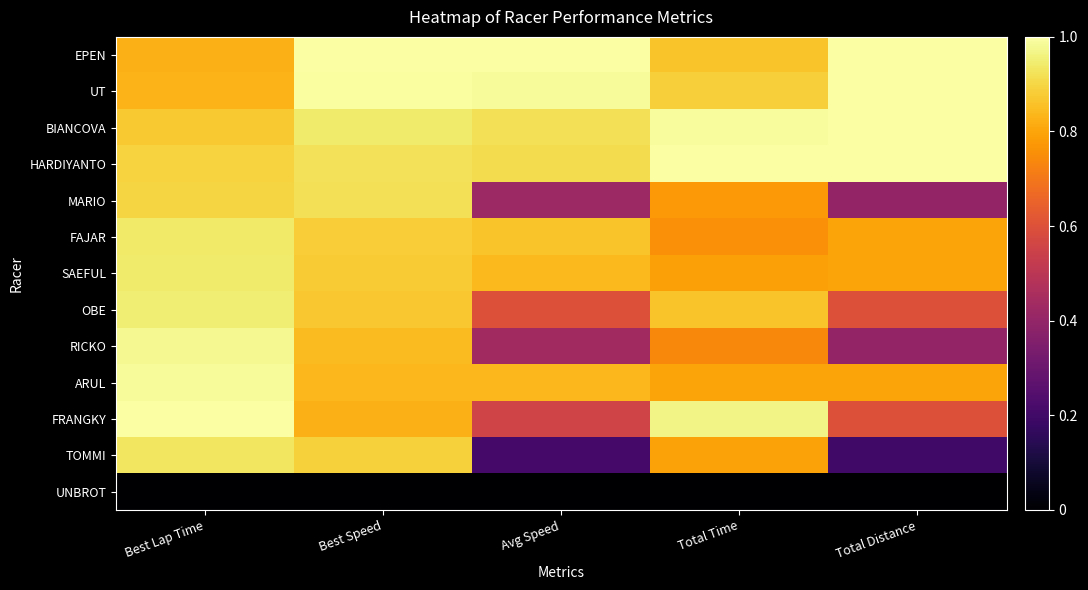

What is the difference between the highest and lowest values at Best Speed?

1.0